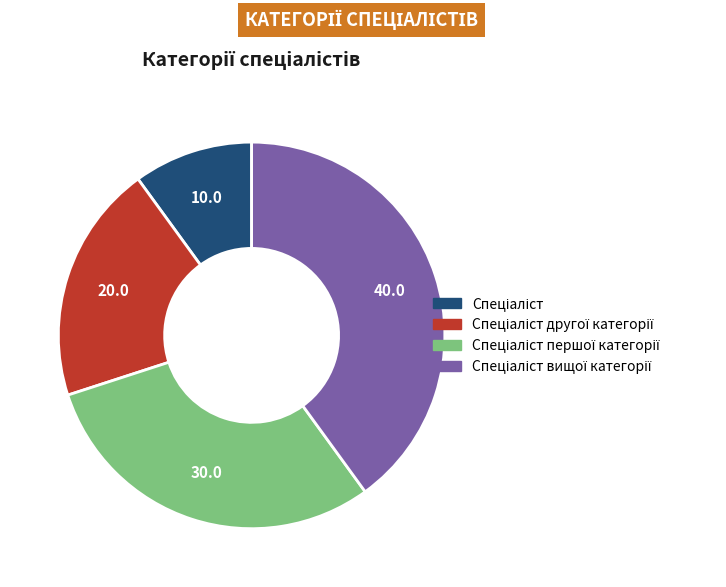

Is there a majority slice in this chart?

No